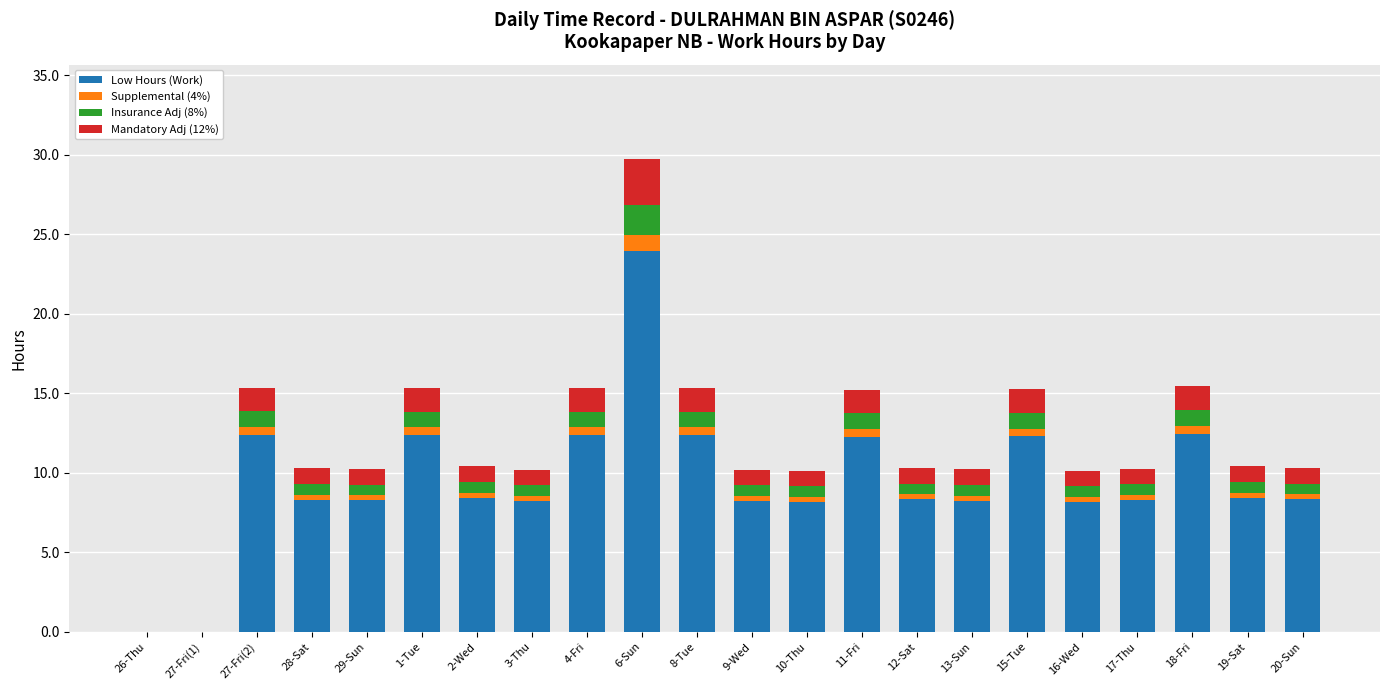

True or false: Low Hours (Work) has a value of 11.5 at 10-Thu.

False